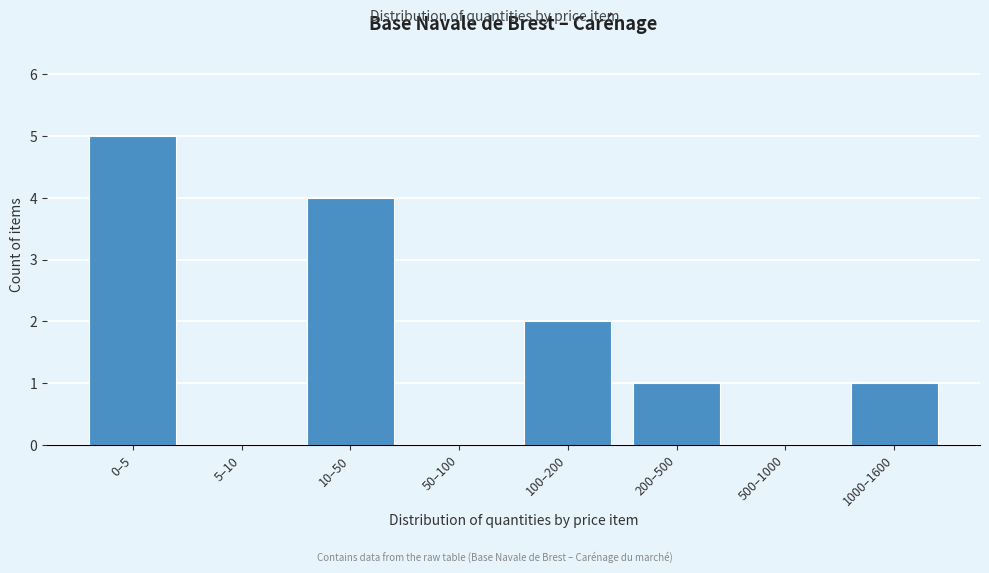

Reading left to right, extract all data points from this chart.

0–5=5	5–10=0	10–50=4	50–100=0	100–200=2	200–500=1	500–1000=0	1000–1600=1